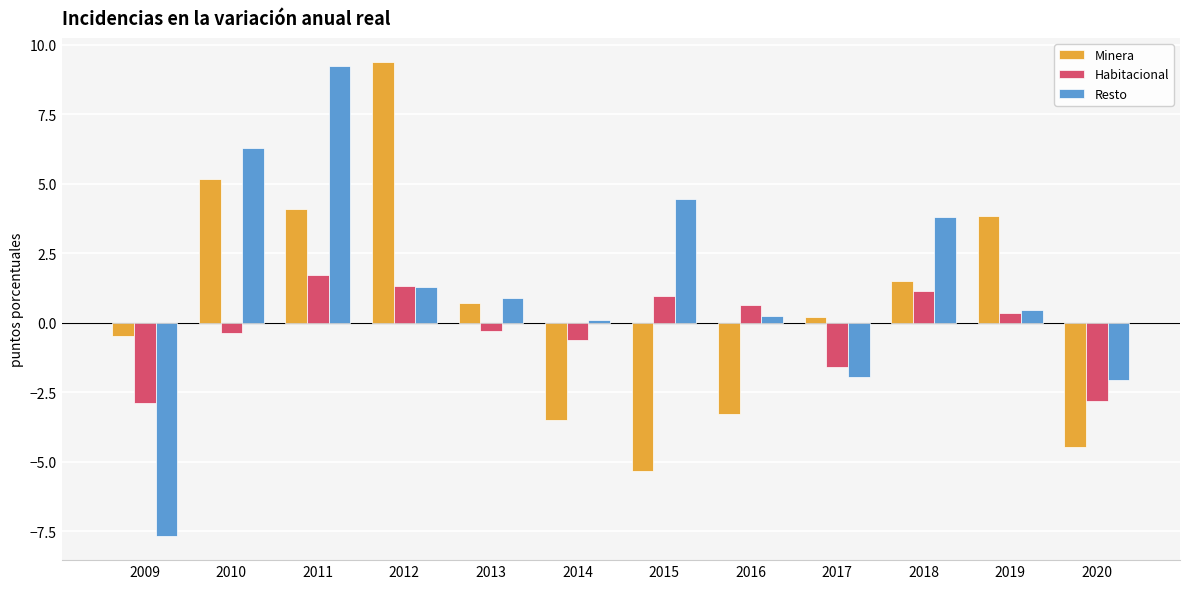

What is the spread (max minus min) of values at 2018?

2.7